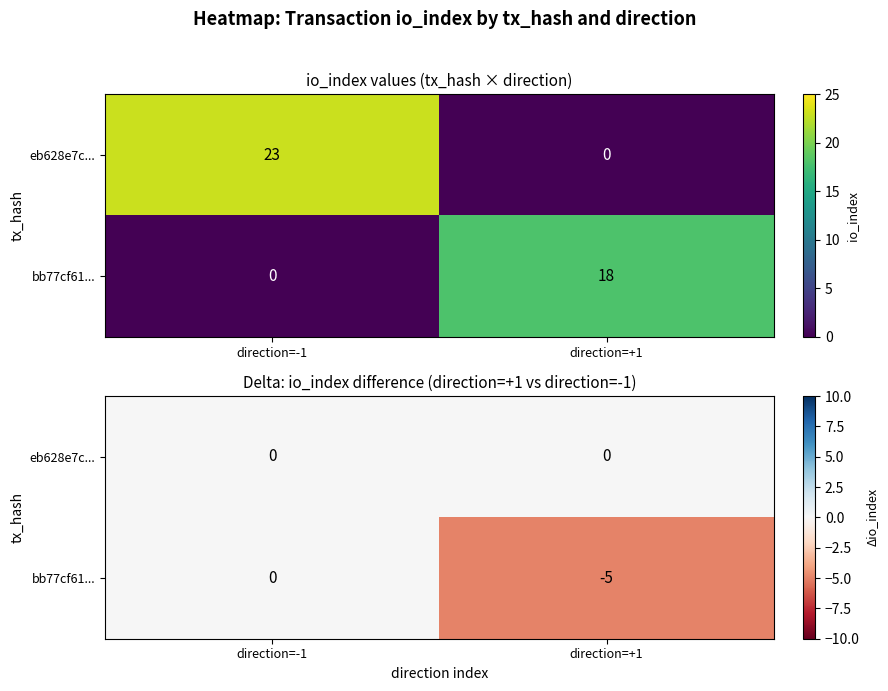

At which label is eb628e7c... closest to 0?

direction=-1